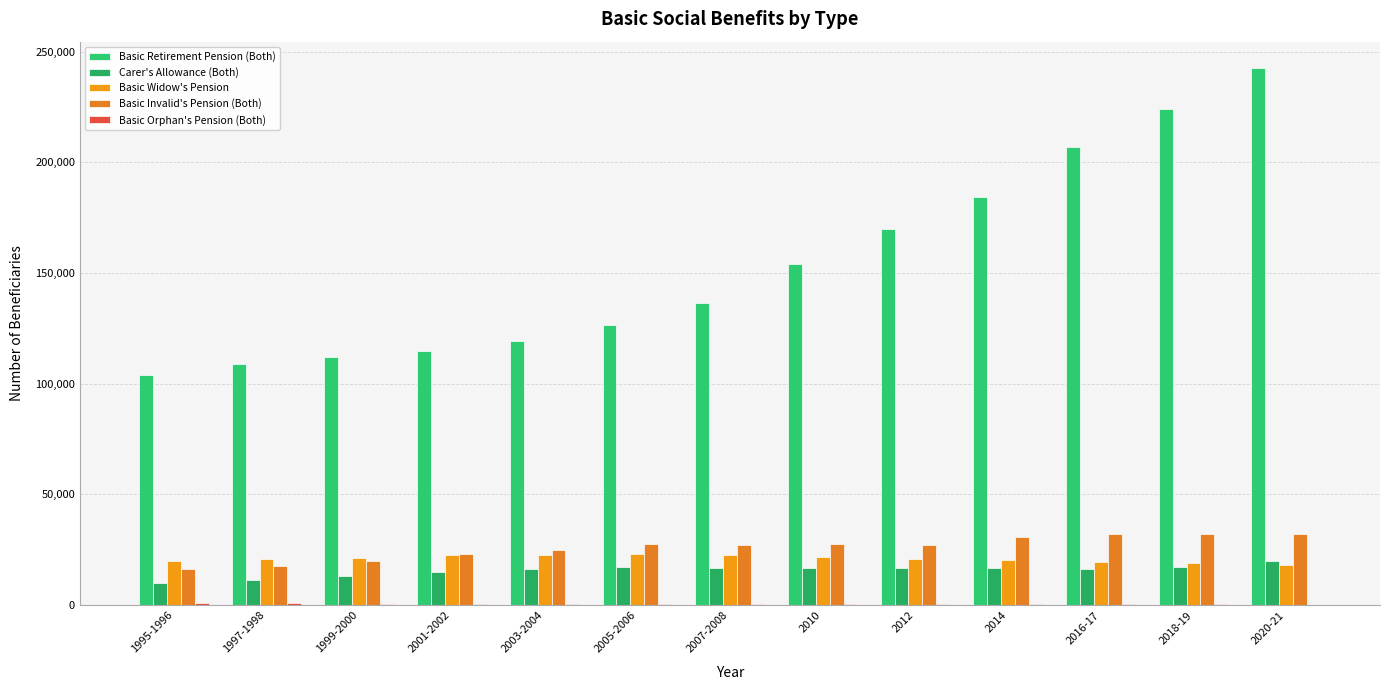

What position from the left is 2007-2008?

7